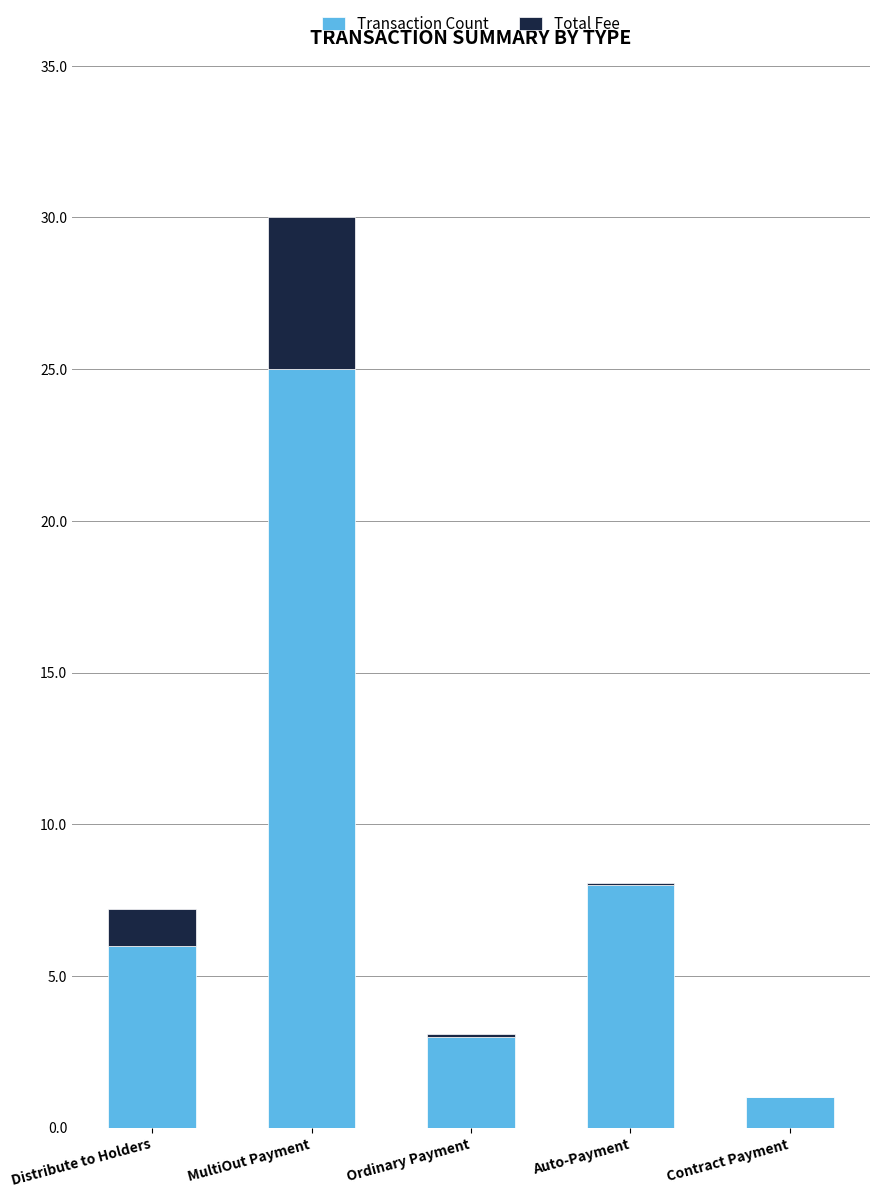

What is the total value across all series at Distribute to Holders?

7.2